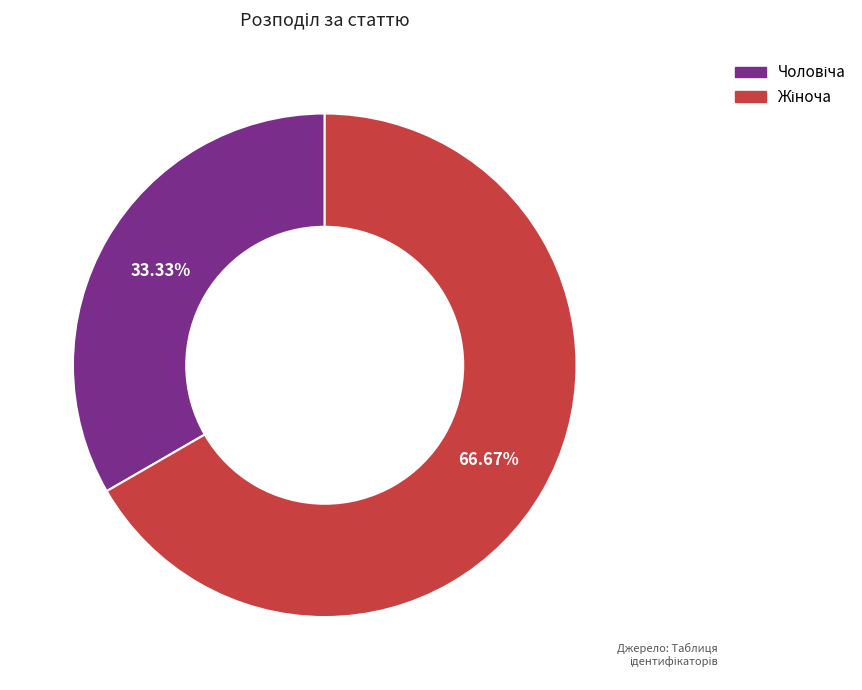

Is there a majority slice in this chart?

Yes